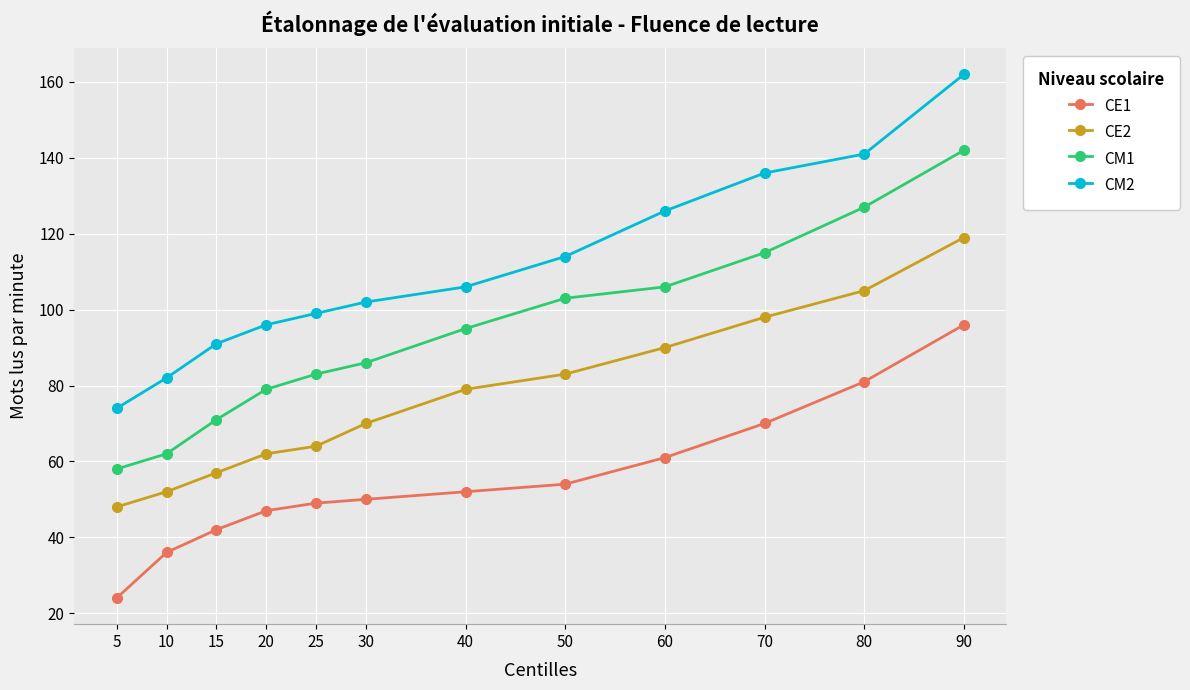

Rank the series by their average value, from lowest to highest.

CE1, CE2, CM1, CM2